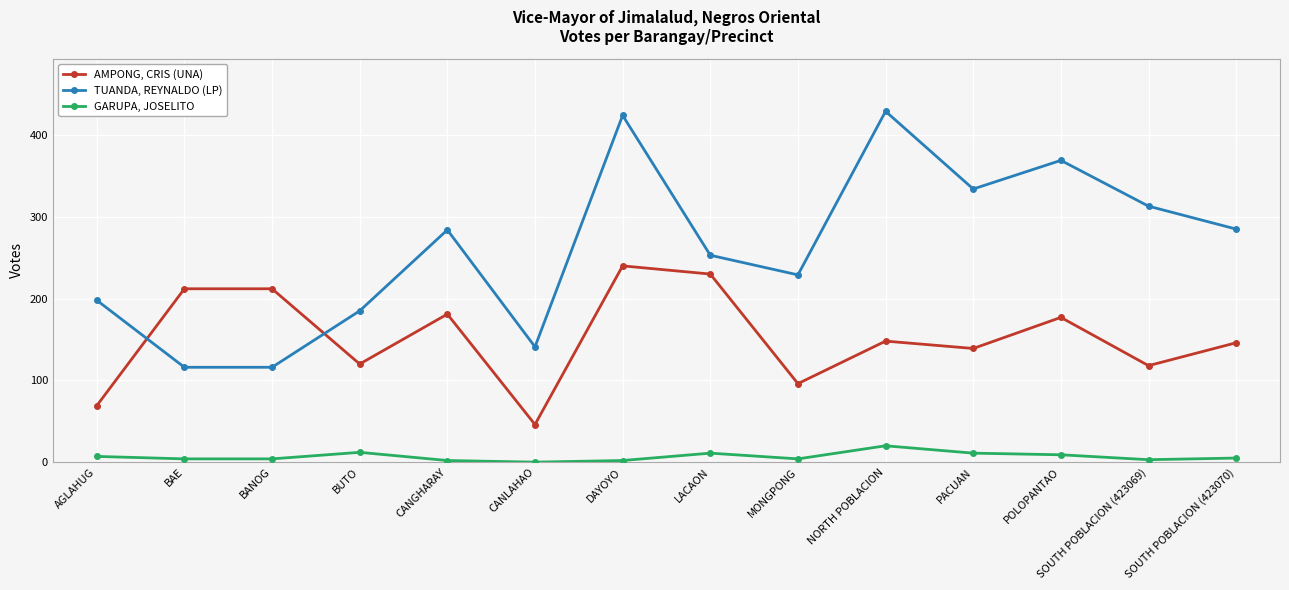

What is the greatest value displayed?

429